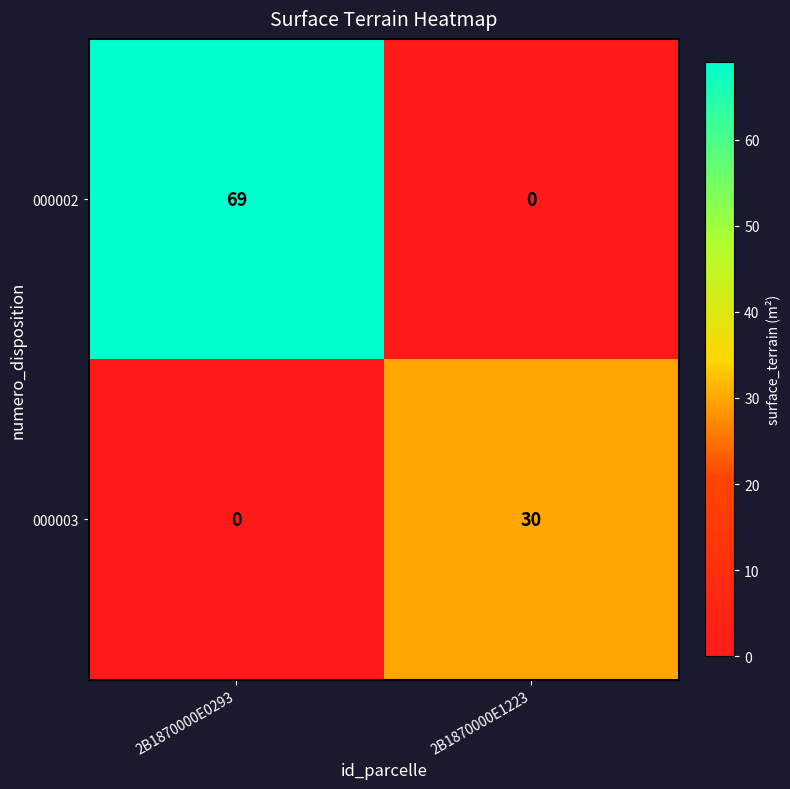

At how many categories does at least one series exceed 19?

2